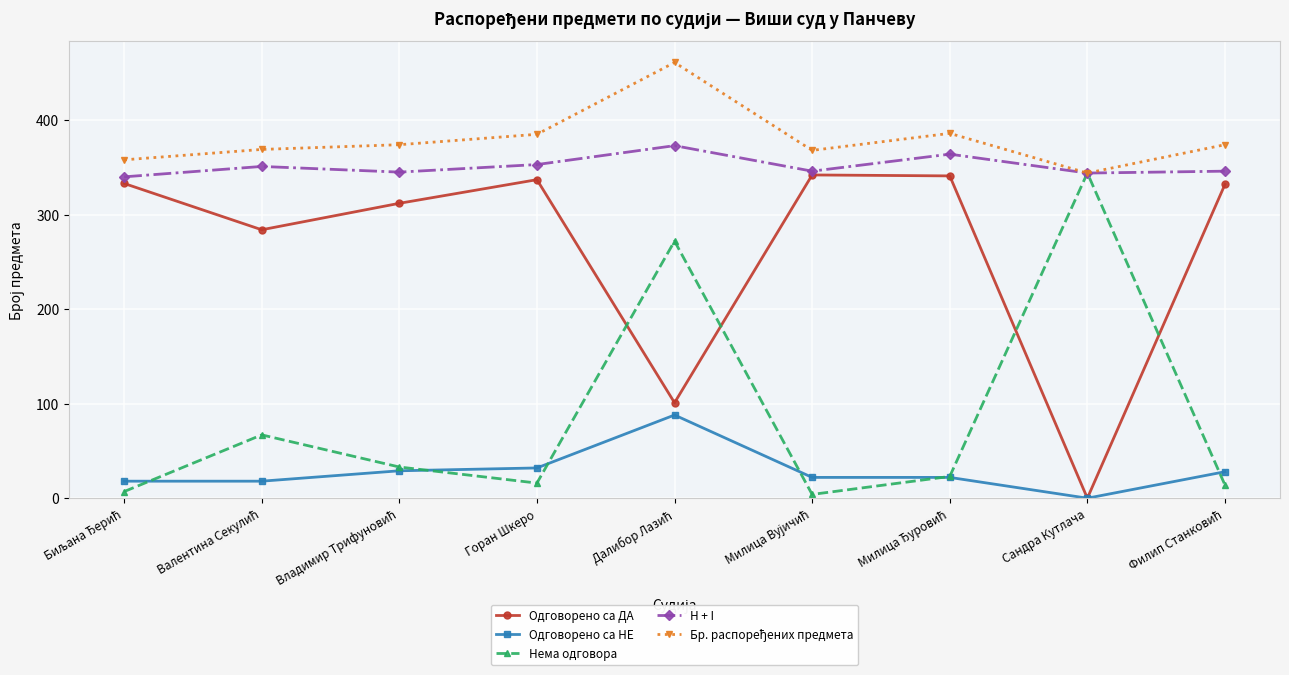

True or false: Одговорено са НЕ and H + I cross at least once.

False